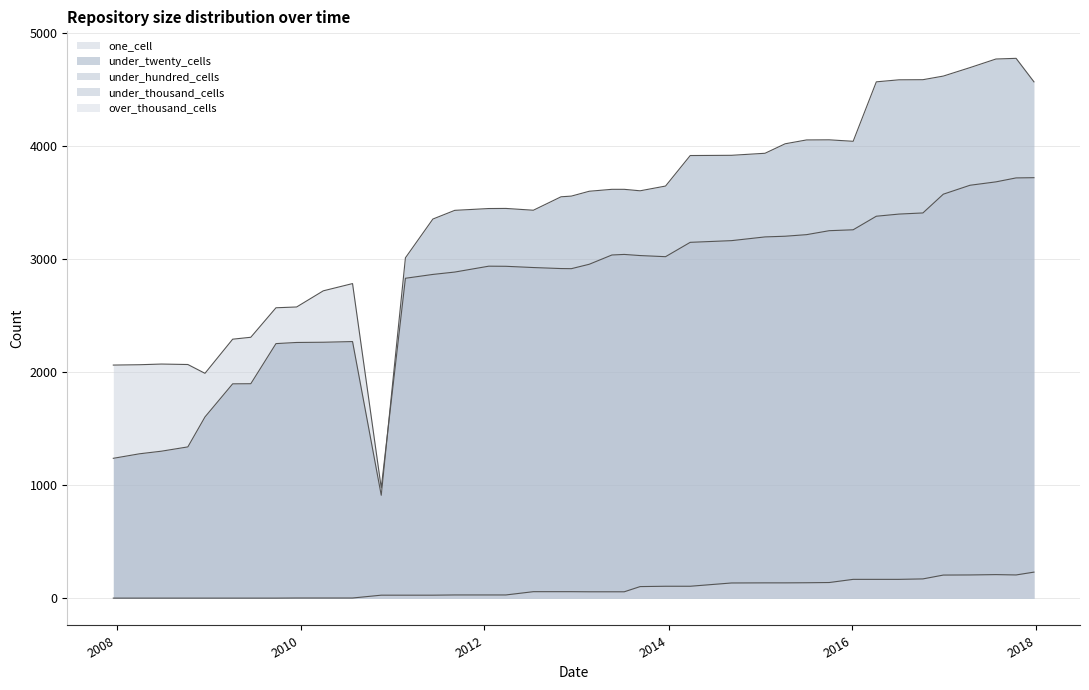

The value of under_hundred_cells at 2008-06-27 is 4. True or false?

False